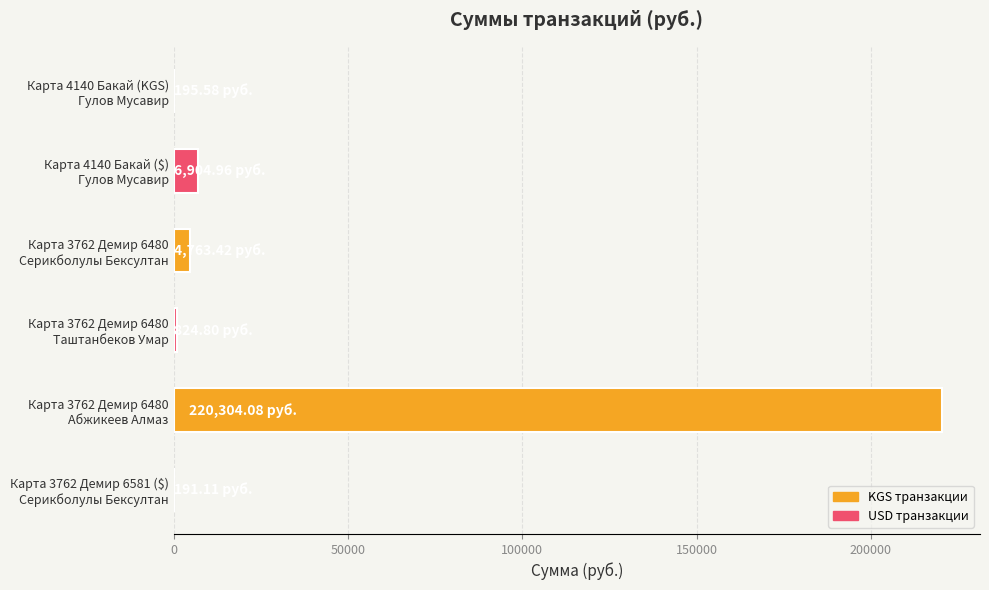

How many distinct data groups are displayed?

1